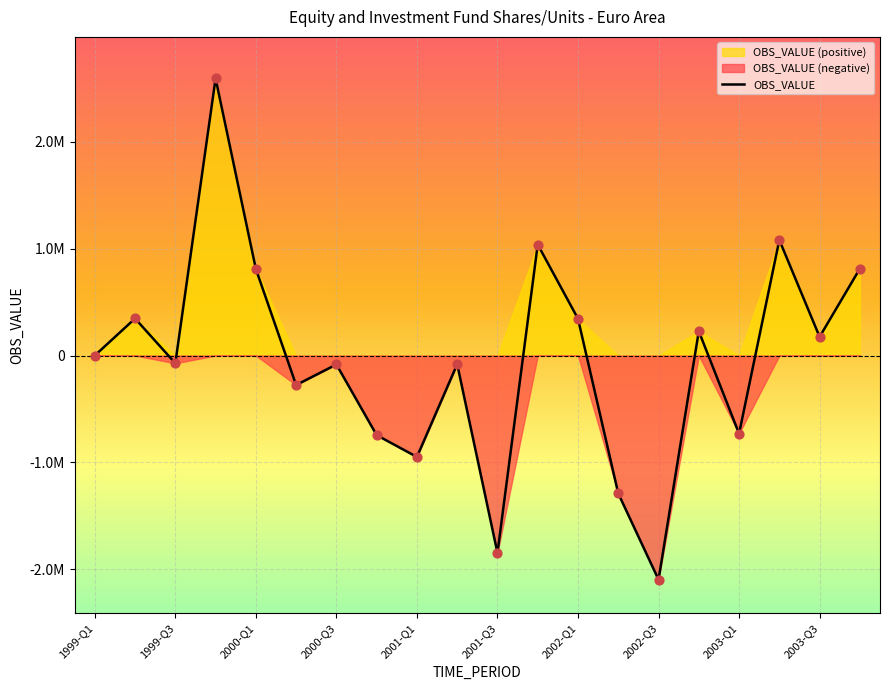

What is the change in value from 13 to 17?

+2373296.9